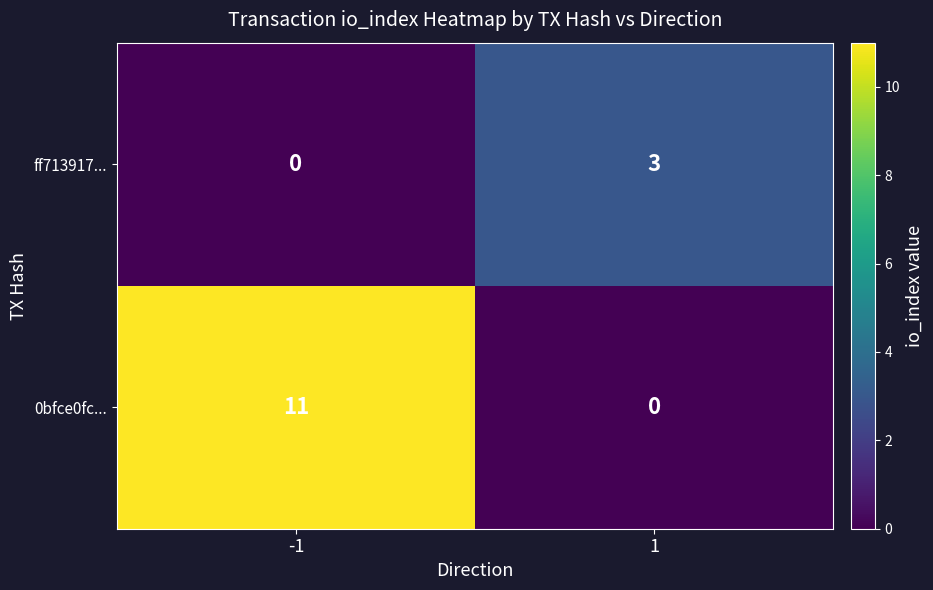

What is the sum of the 0bfce0fc... values at -1 and 1?

11